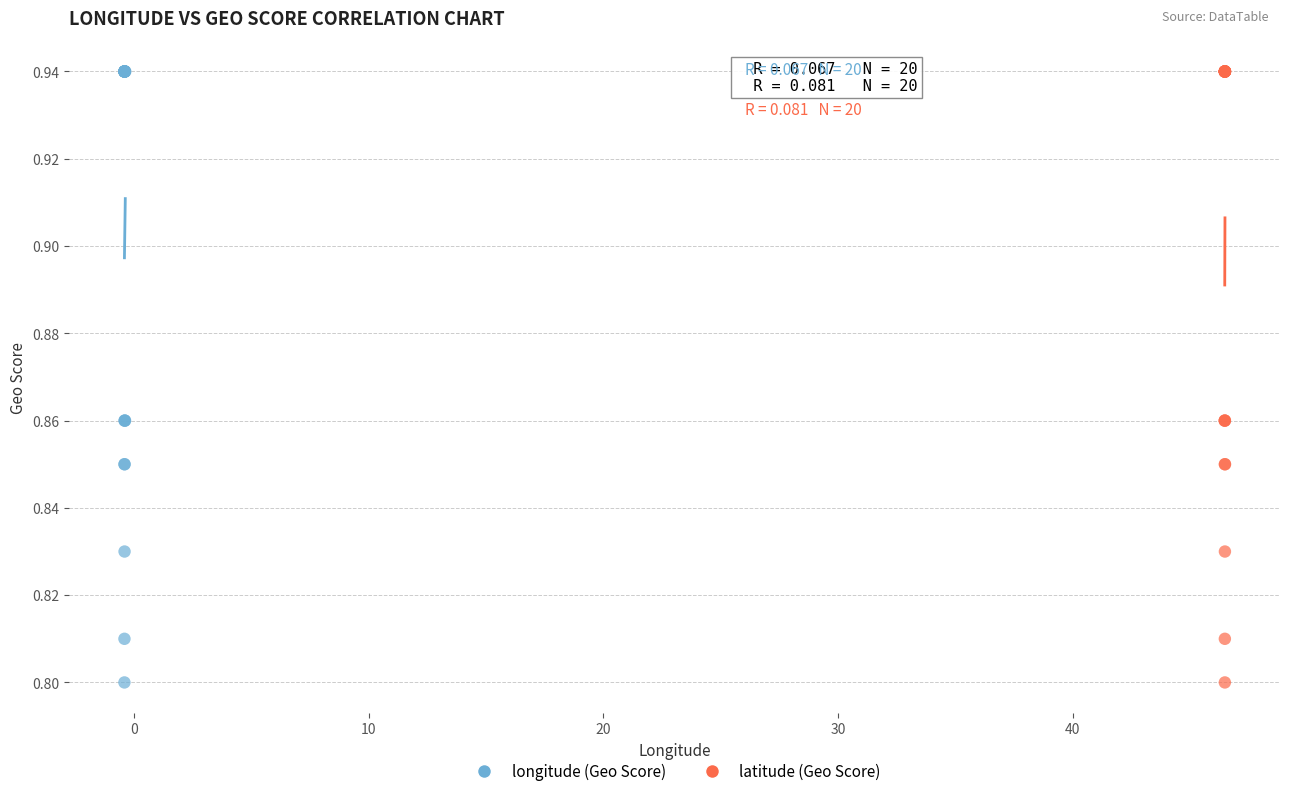

What are all the series names shown in the legend?

longitude (Geo Score), latitude (Geo Score)